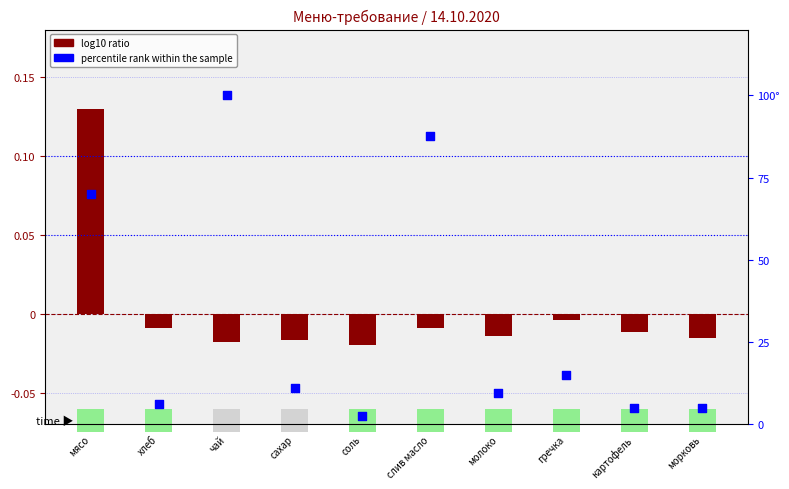

Which series reaches the maximum Y coordinate?

percentile rank within the sample